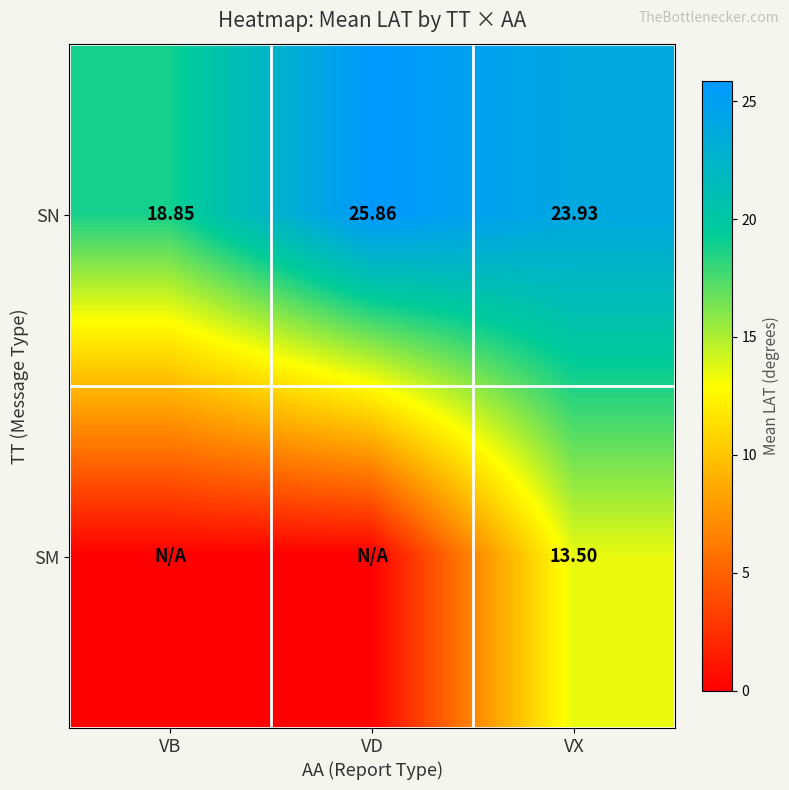

Rank the categories by SN value from highest to lowest.

VD, VX, VB